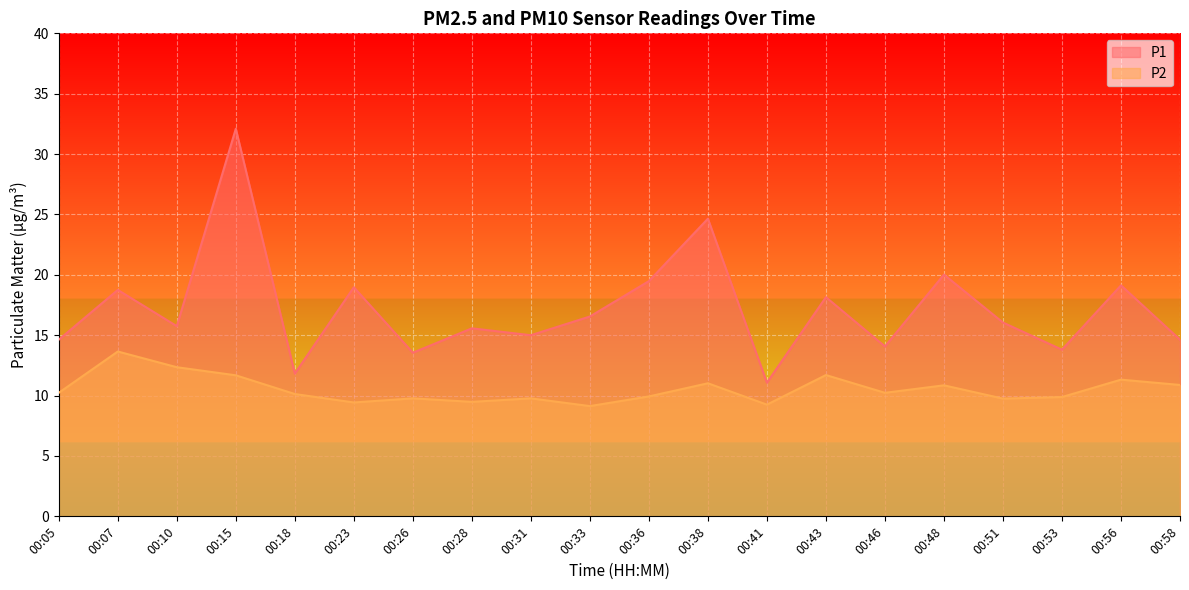

Which series changed the most between 00:51 and 00:53?

P1